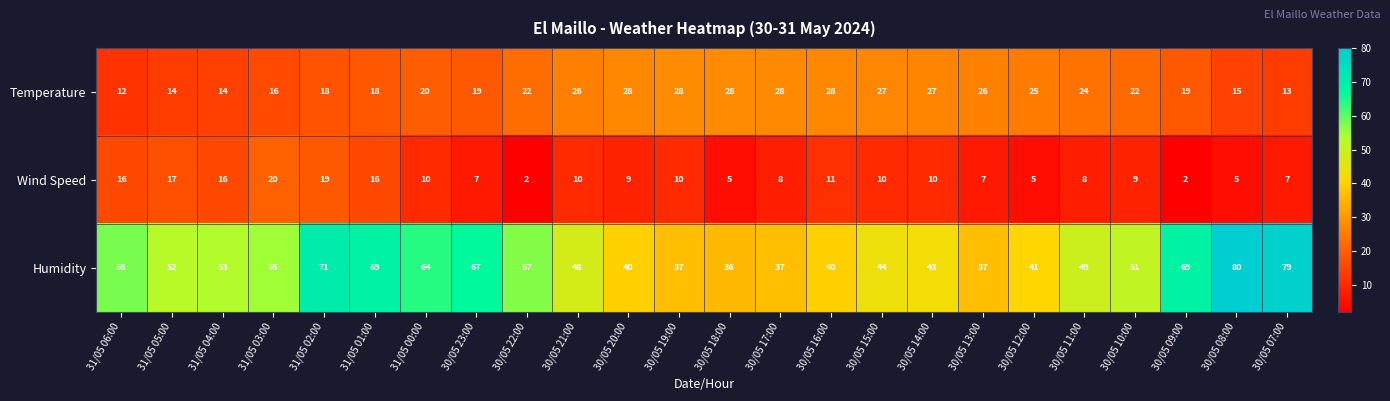

At which label does Humidity first exceed 52?

31/05 06:00